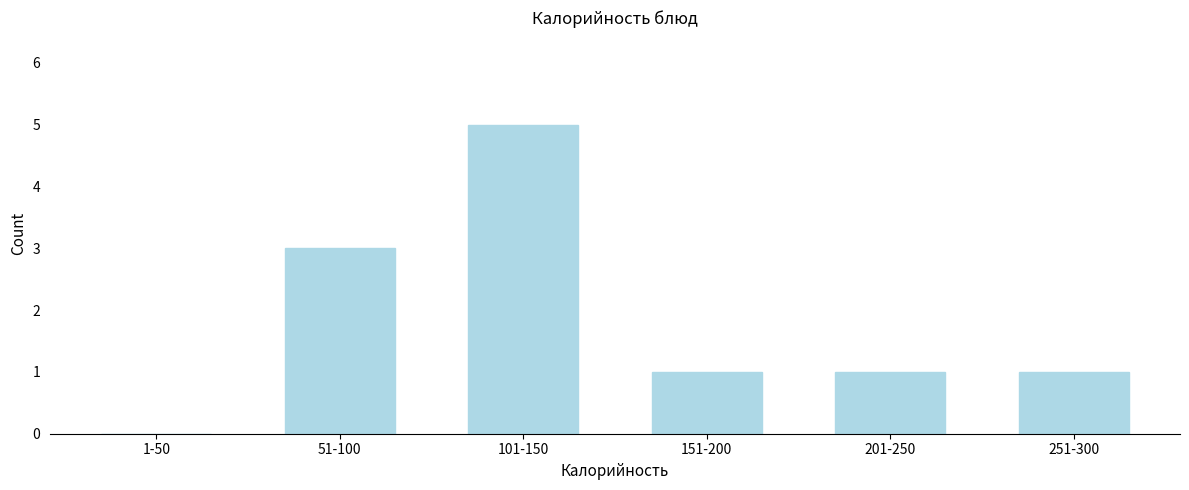

Reading left to right, extract all data points from this chart.

1-50=0	51-100=3	101-150=5	151-200=1	201-250=1	251-300=1